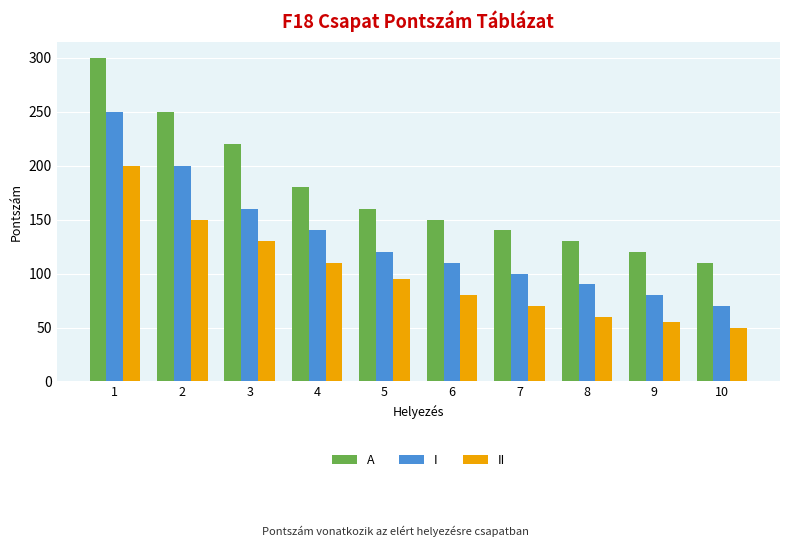

Reading left to right, list all the values displayed in this chart.

A: 1=300	2=250	3=220	4=180	5=160	6=150	7=140	8=130	9=120	10=110
I: 1=250	2=200	3=160	4=140	5=120	6=110	7=100	8=90	9=80	10=70
II: 1=200	2=150	3=130	4=110	5=95	6=80	7=70	8=60	9=55	10=50